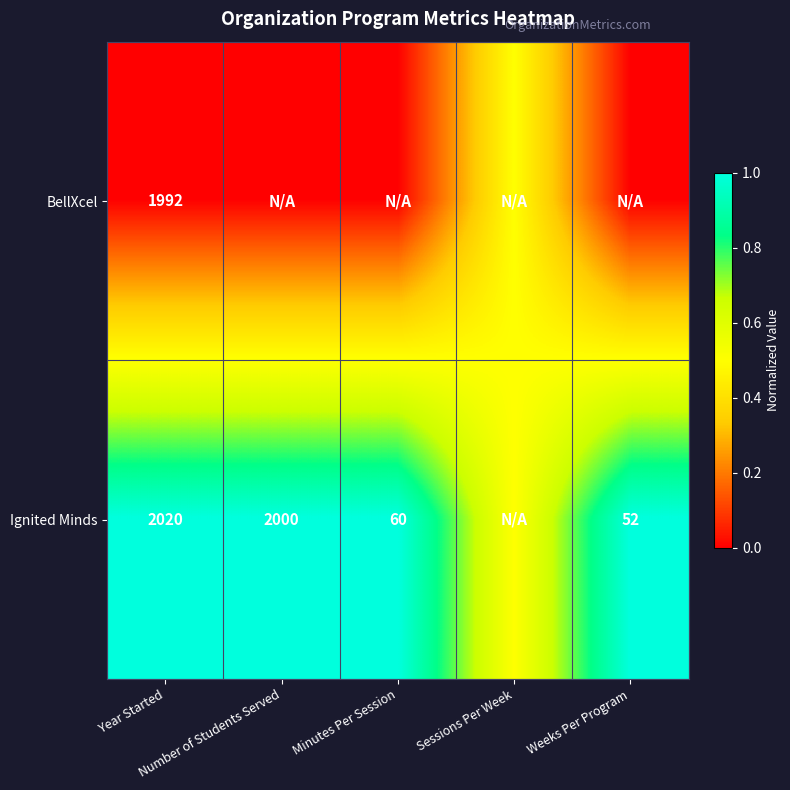

Is the value of Ignited Minds at Number of Students Served greater than the value of BellXcel at Minutes Per Session?

Yes